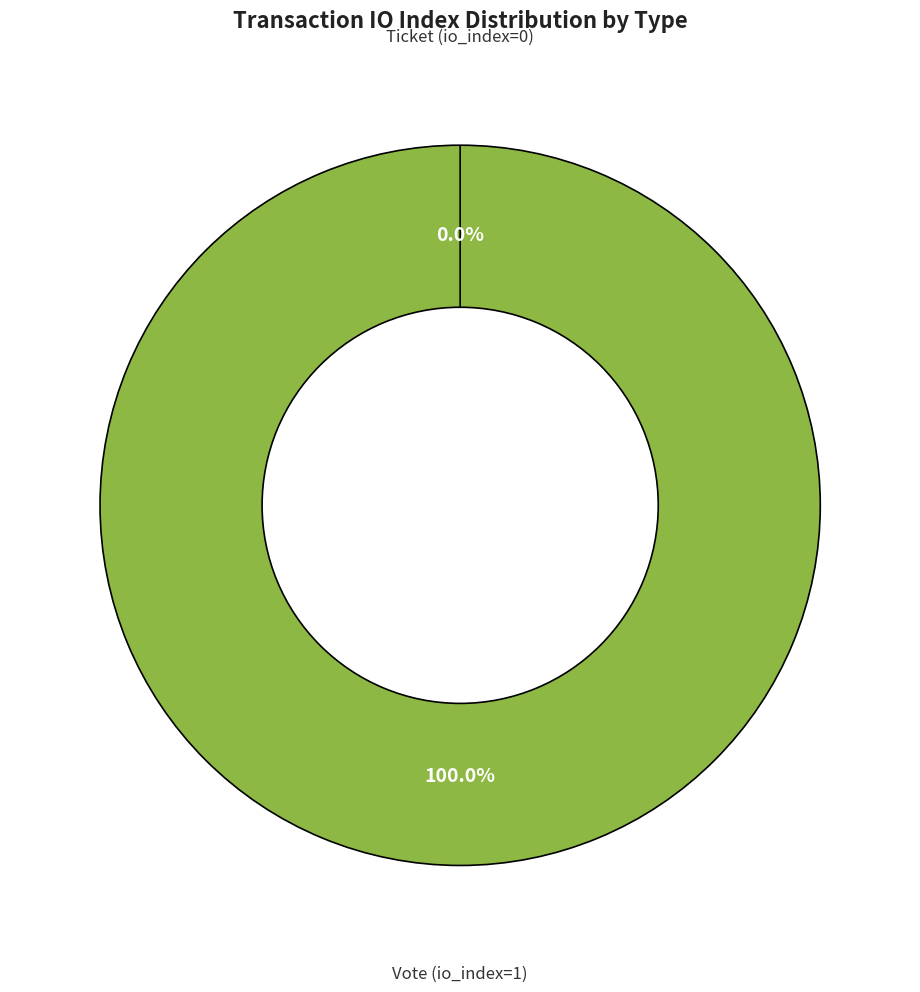

What is the change in value from Vote (io_index=1) to Ticket (io_index=0)?

-1